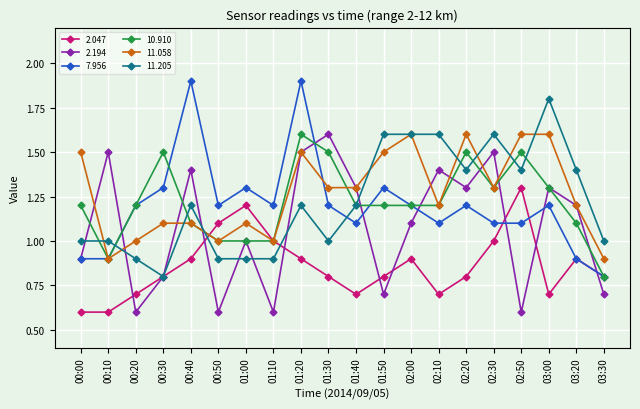

What is the difference between the maximum and minimum values in the 2.047 series?

0.7